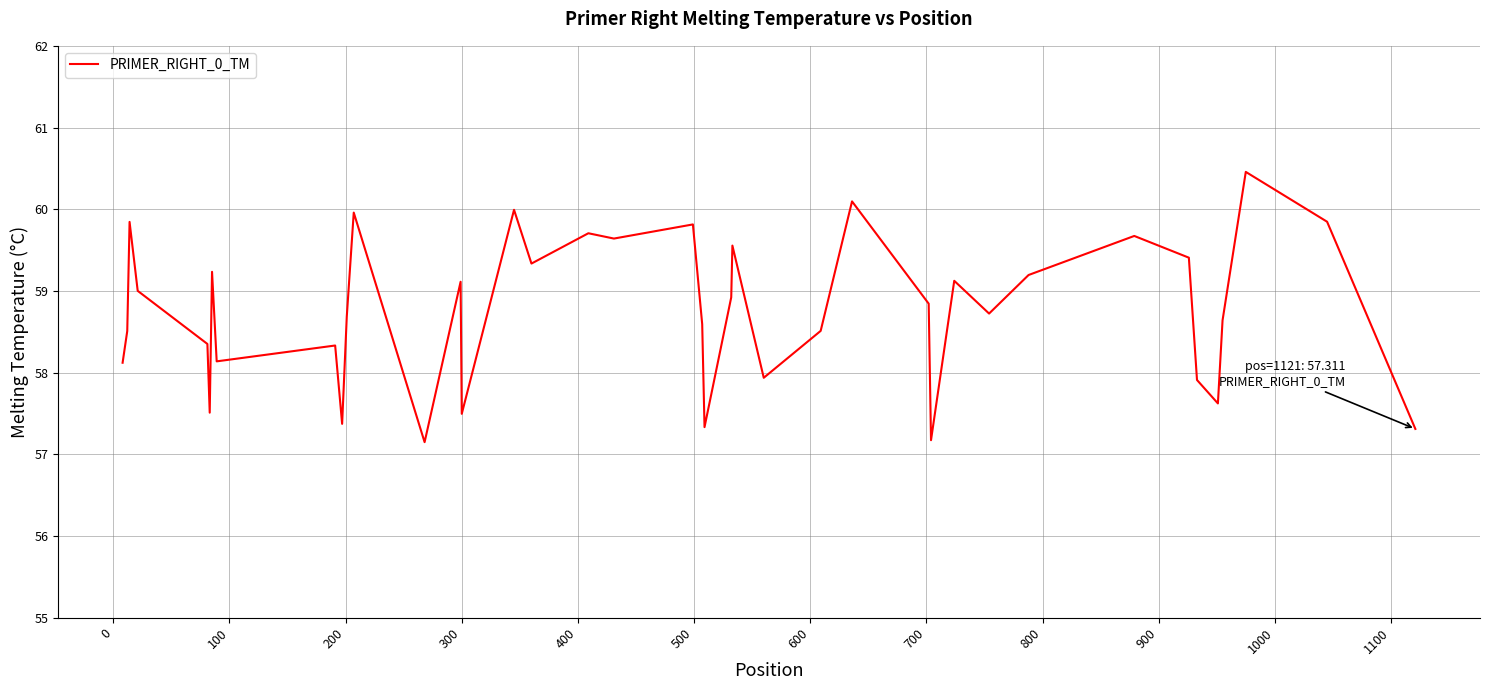

What is the difference between the maximum and minimum values?

3.3